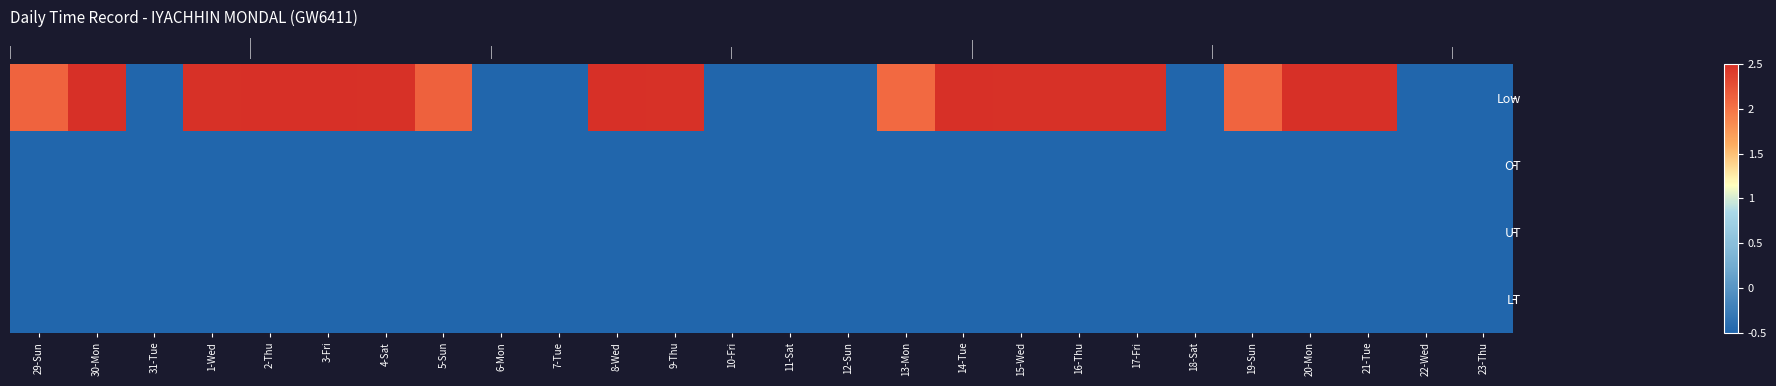

Which has a higher value, 12-Sun or 9-Thu?

9-Thu